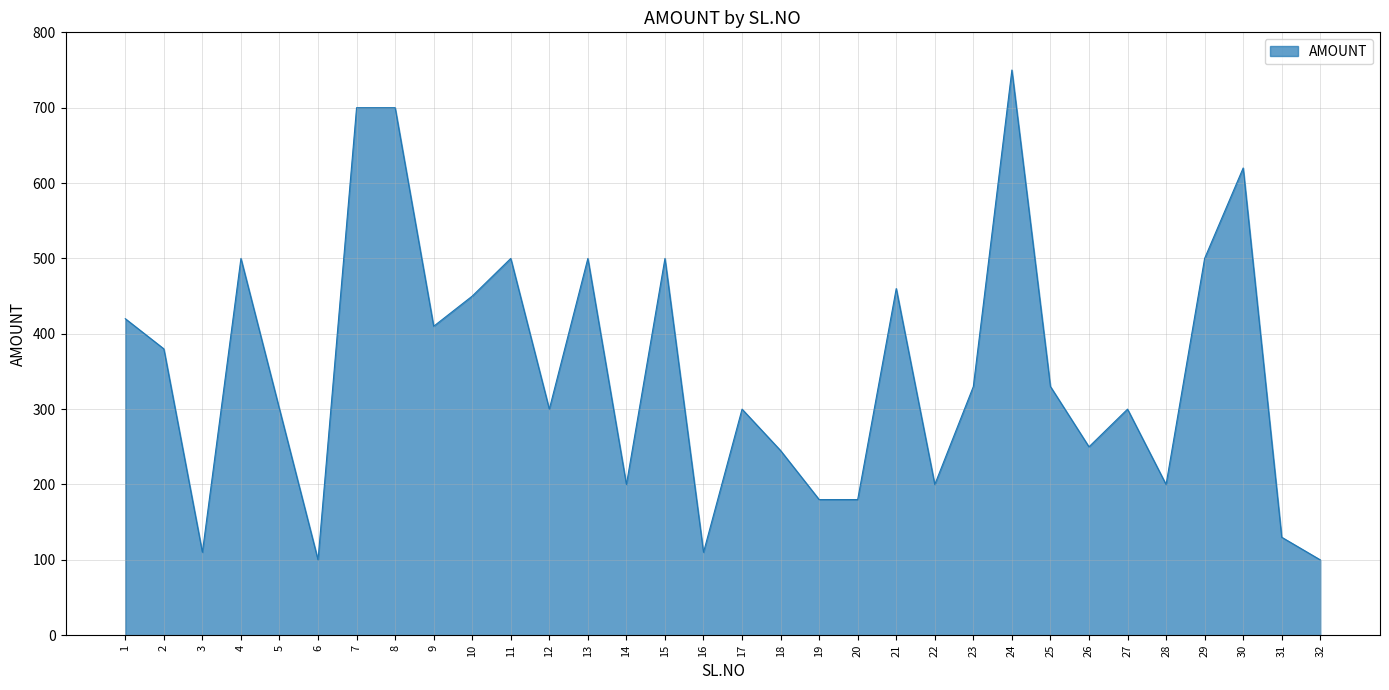

Is it true that the value at 18 is 121?

False